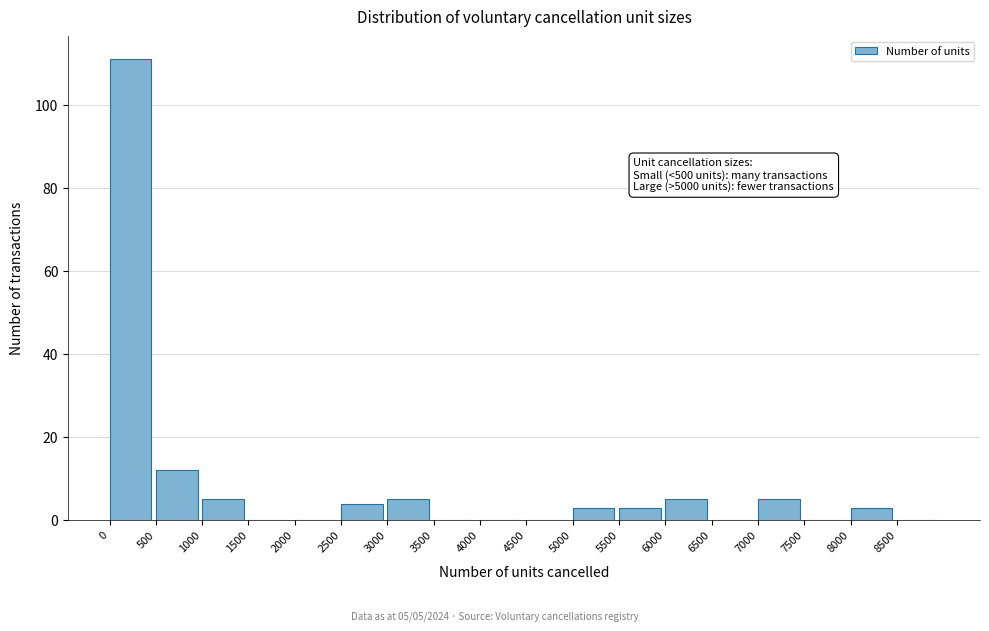

Which range on the x-axis has the tallest bar?

0 to 500